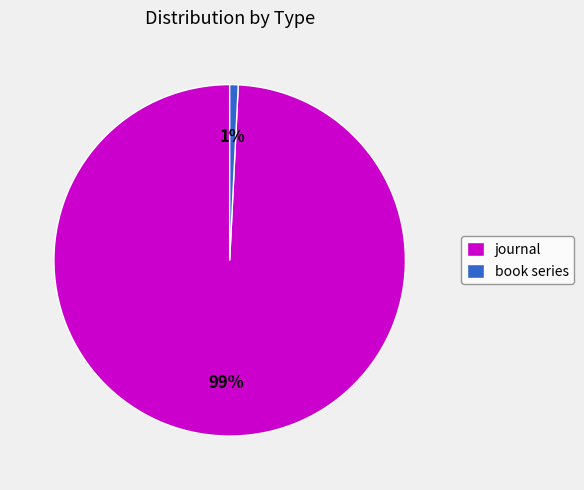

Which slice is the smallest?

book series